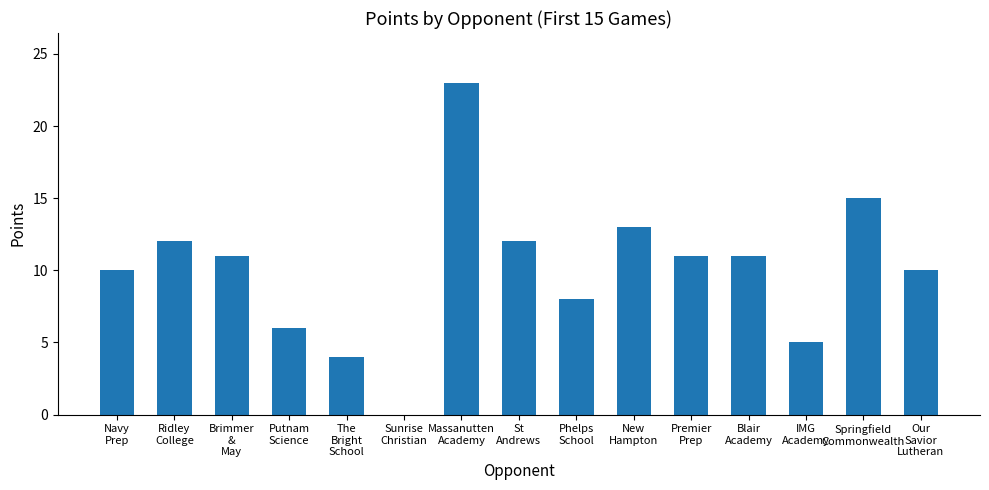

Where does the data first go above 11?

Ridley
College